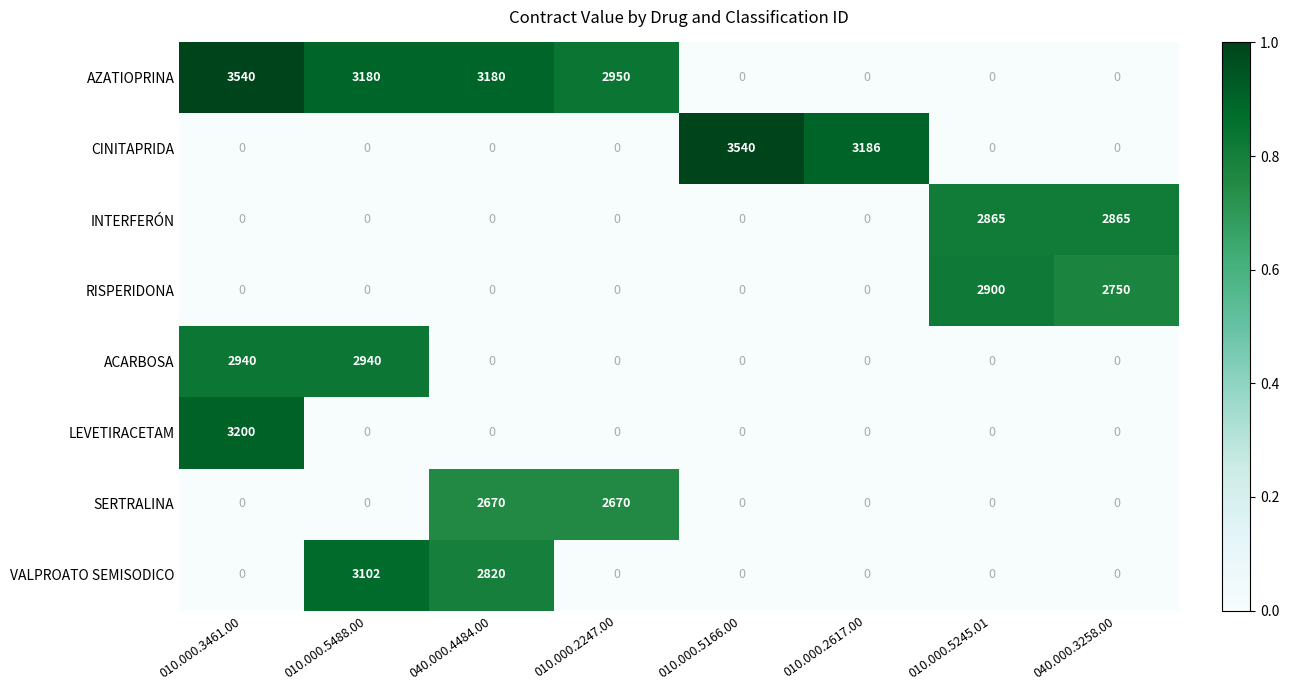

What is the sum of the LEVETIRACETAM values at 010.000.3461.00 and 010.000.2247.00?

3200